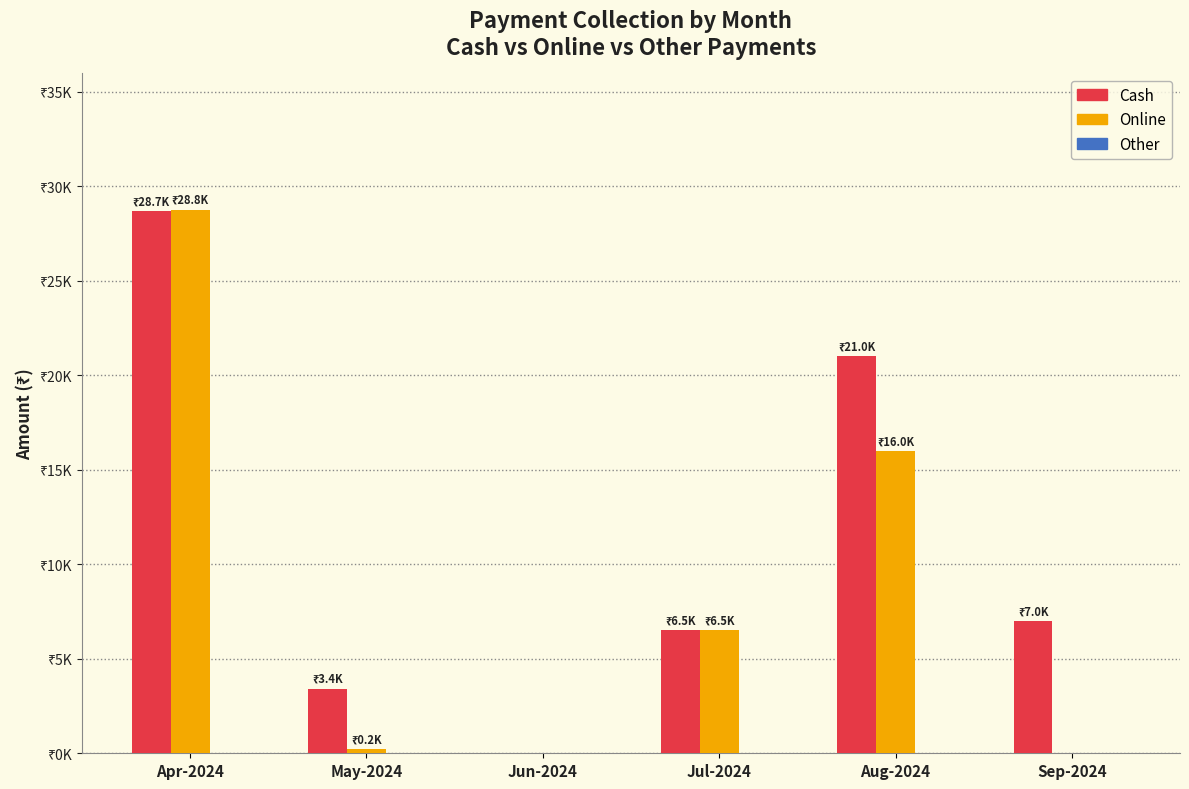

Are the bars grouped side by side (vs. stacked)?

Yes